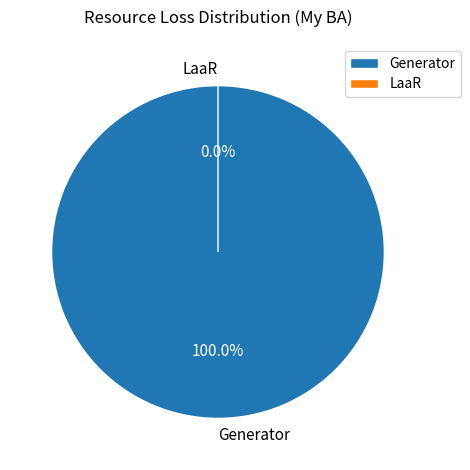

What percentage do LaaR and Generator together represent?

100.0%